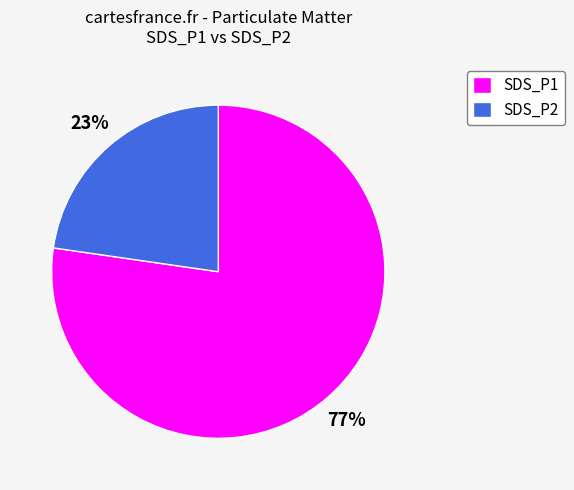

To the nearest percent, what is the average slice percentage?

50%